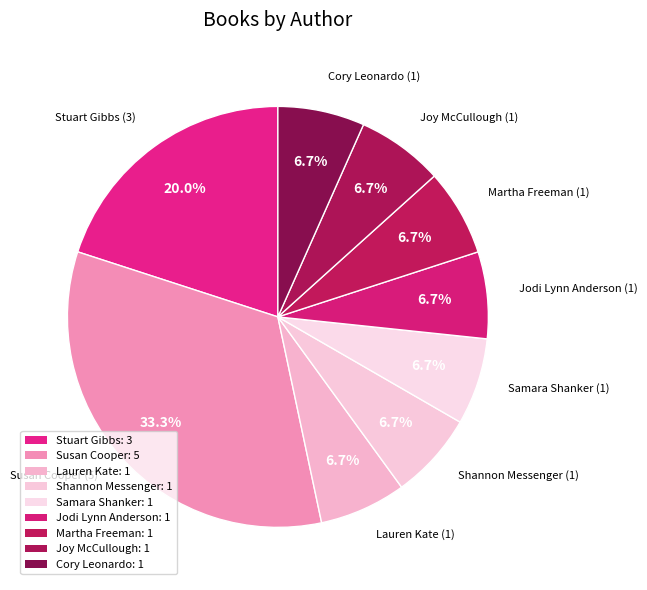

What is the ratio of the value at Cory Leonardo to the value at Lauren Kate?

1.0